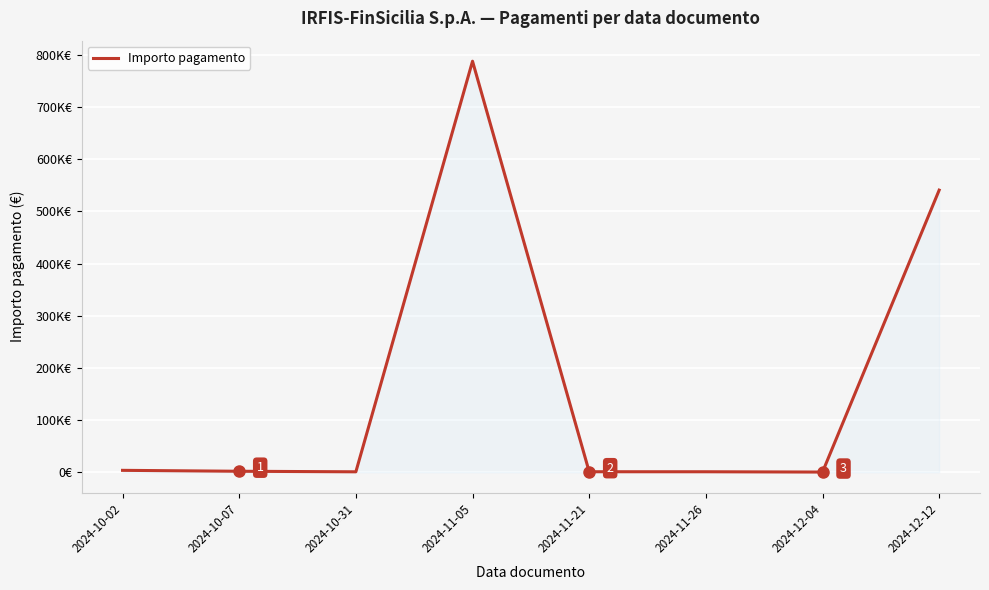

Between 2024-11-05 and 2024-12-12, which is larger?

2024-11-05